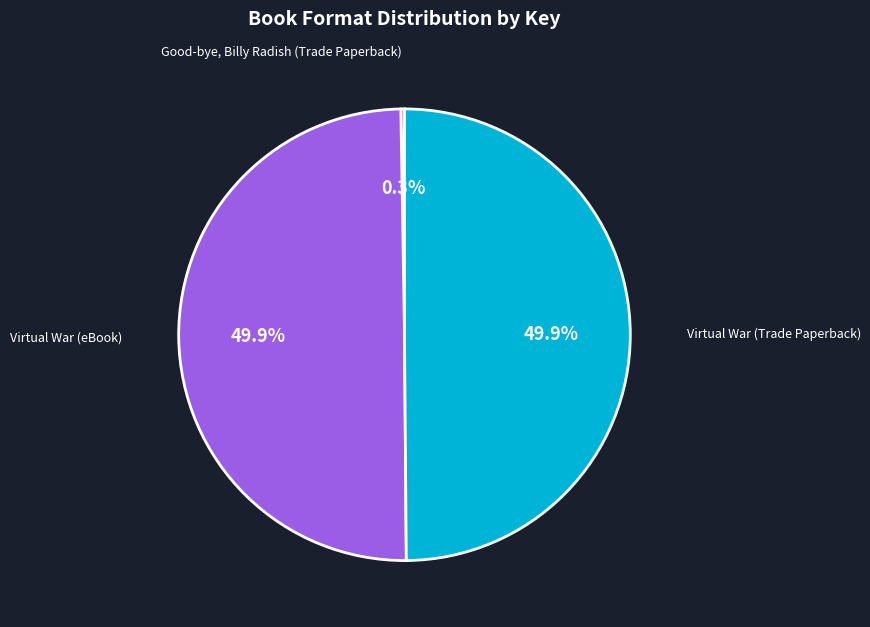

To the nearest percent, what percentage of the pie is Virtual War (eBook)?

50%